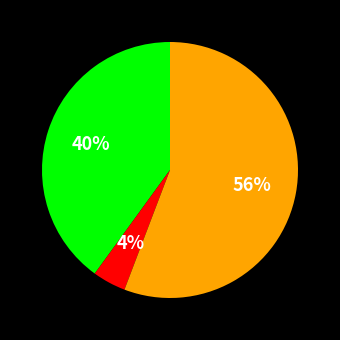

To the nearest percent, what is the average slice percentage?

33%